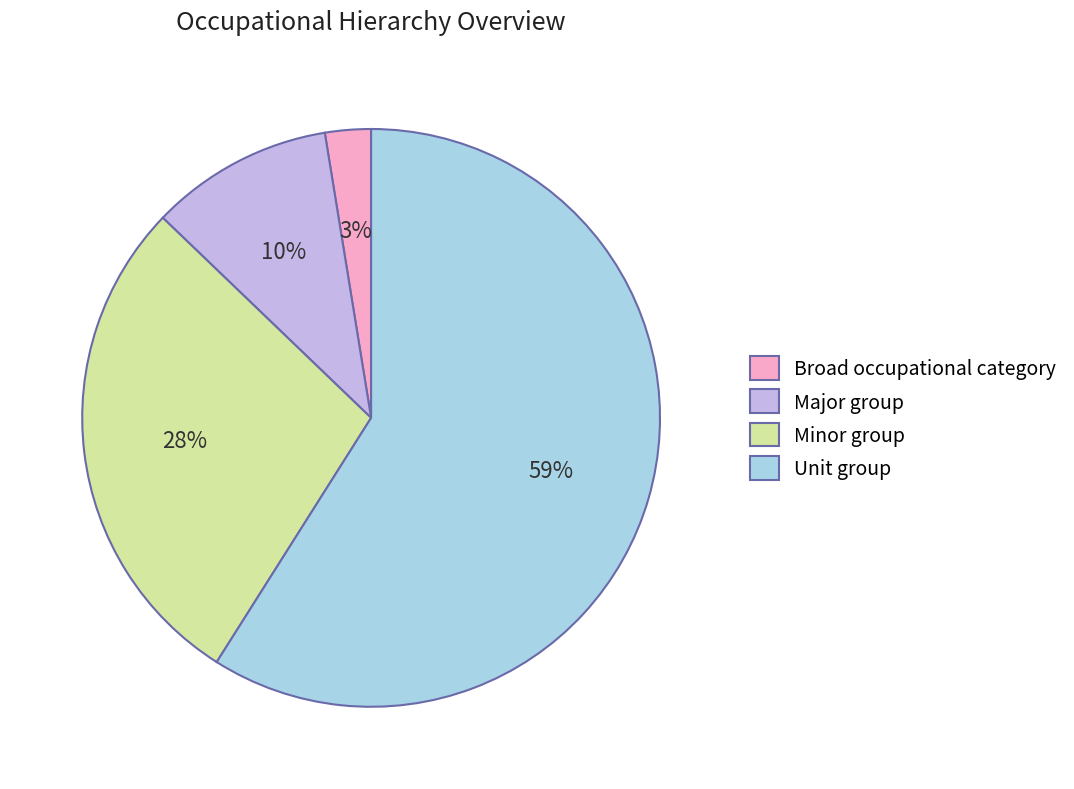

To the nearest percent, what is the combined percentage of Unit group and Broad occupational category?

62%